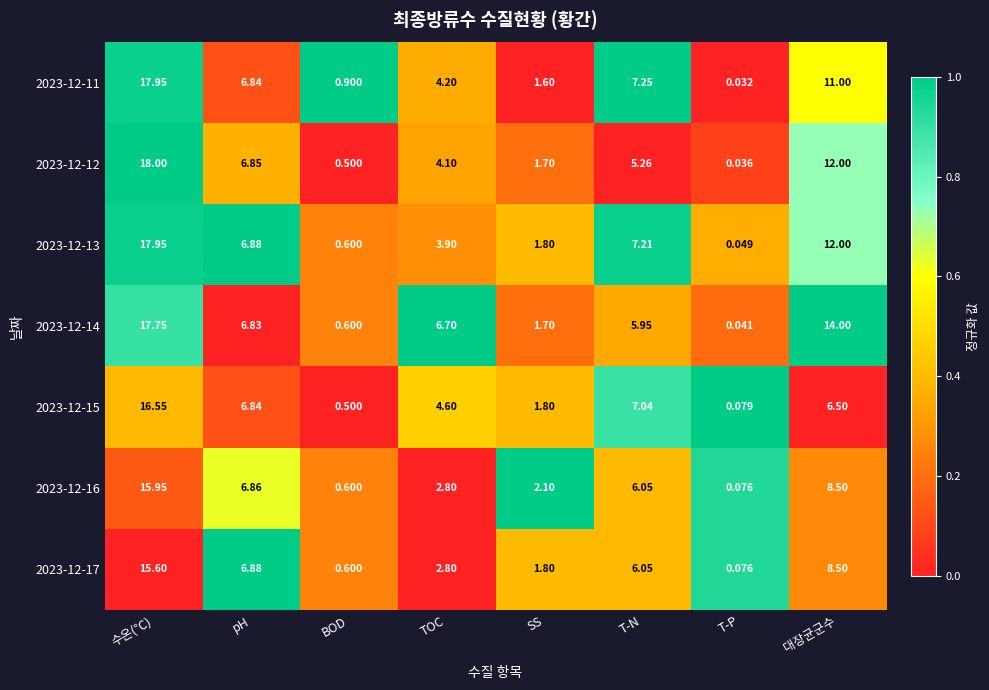

Where does the 2023-12-14 series first go above 6?

수온(℃)